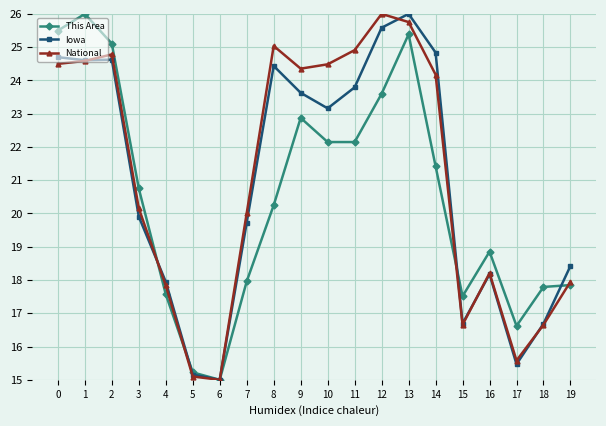

At which category is the sum across all series the highest?

13